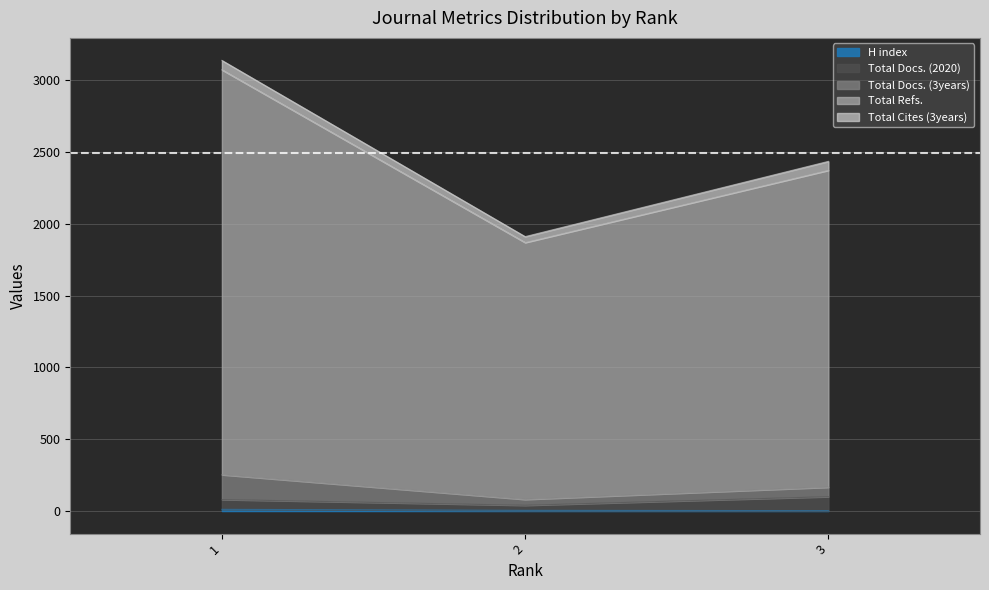

The value of H index at 1 is 12. True or false?

True